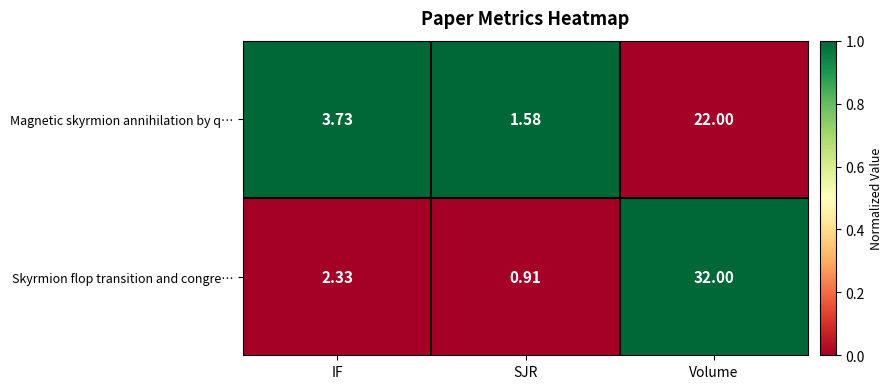

Rank the series at IF from lowest to highest value.

Skyrmion flop transition and congre…, Magnetic skyrmion annihilation by q…